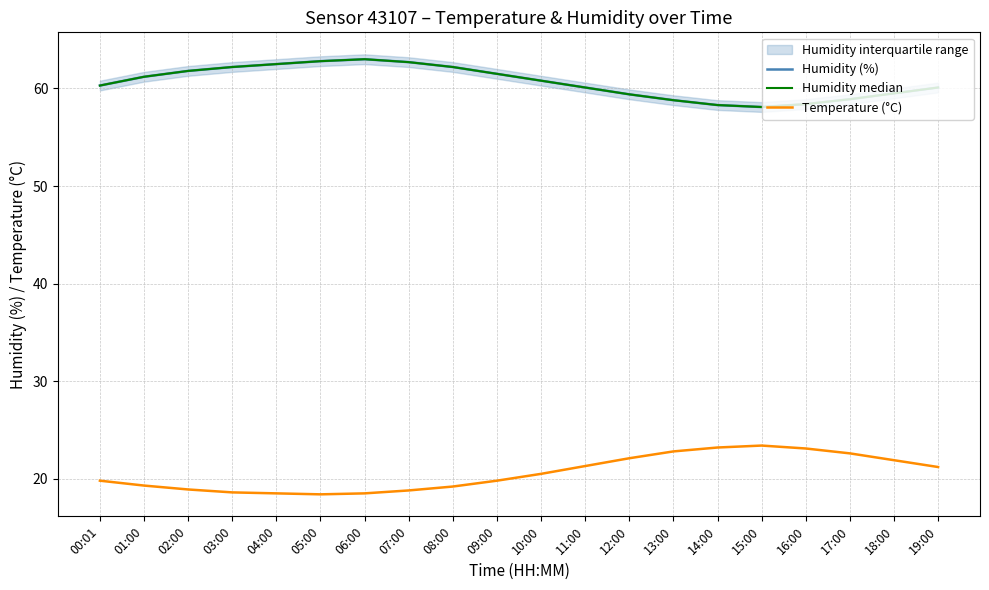

True or false: Humidity (%) has a value of 60.1 at 19:00.

True